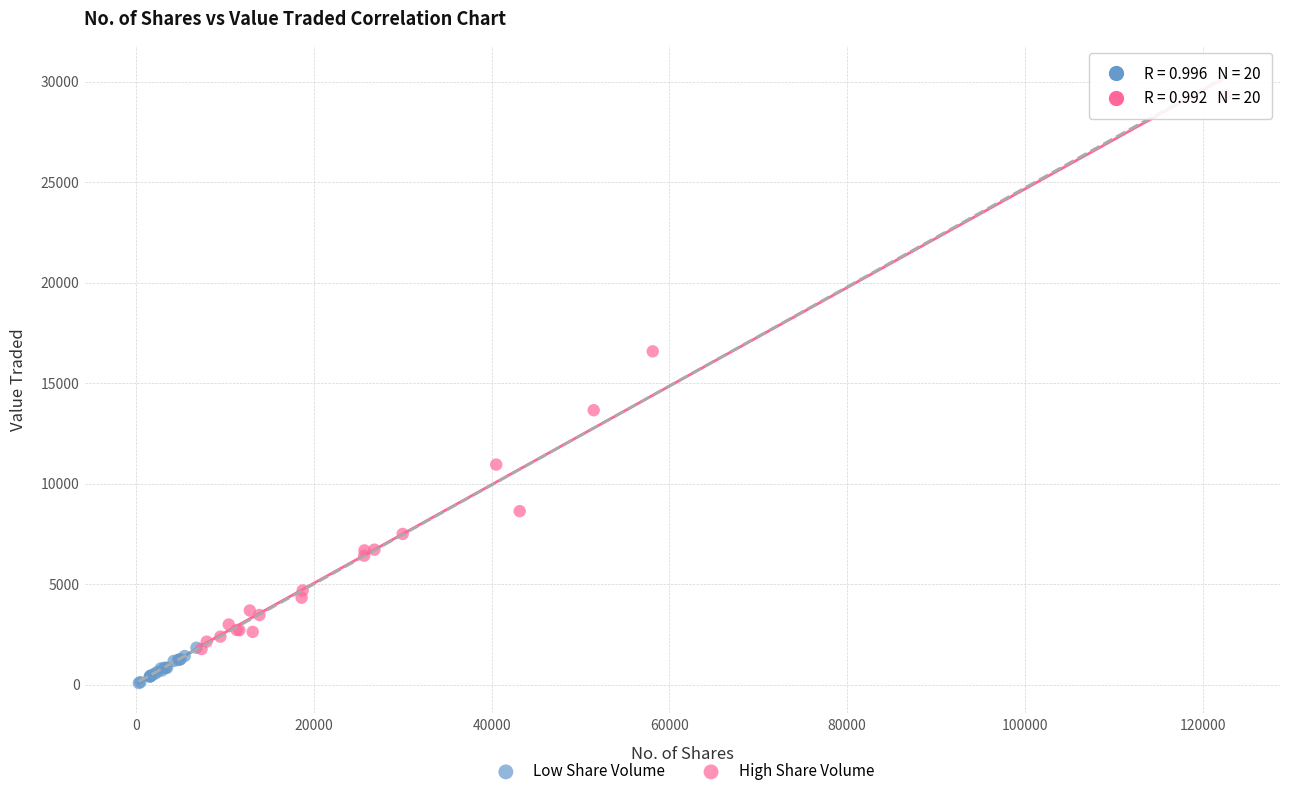

Which series contains the lowest Y value?

Low Share Volume